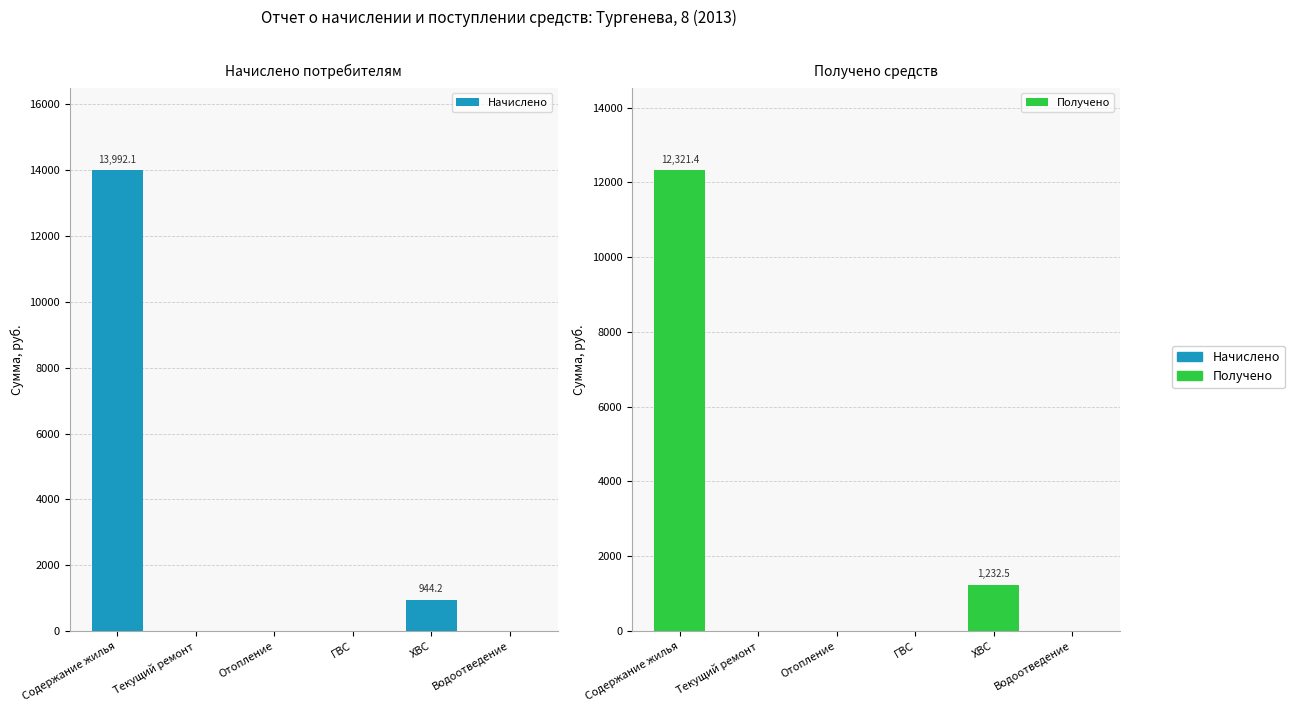

At which category is the sum across all series the highest?

Содержание жилья